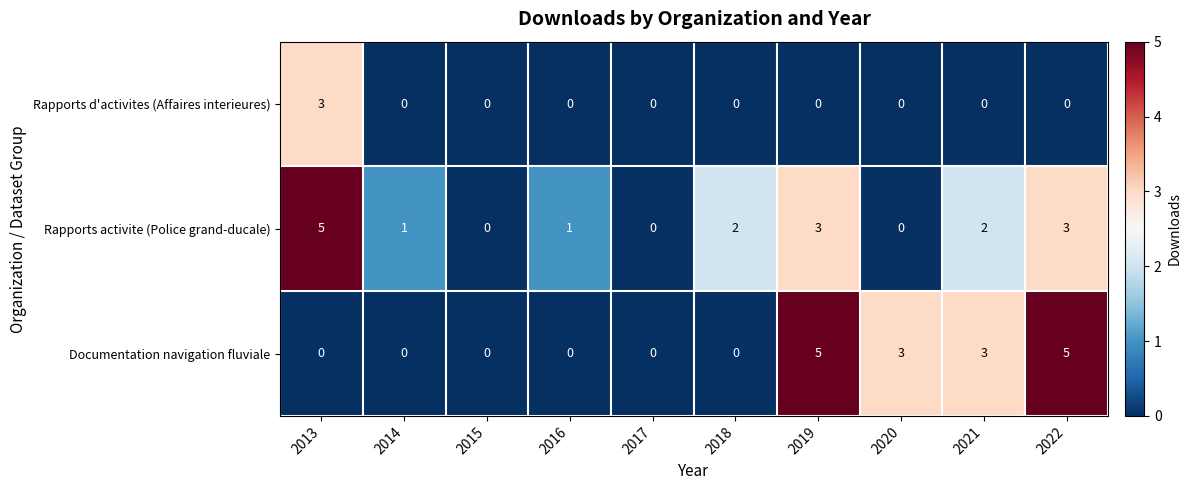

Rank the series at 2019 from lowest to highest value.

Rapports d'activites (Affaires interieures), Rapports activite (Police grand-ducale), Documentation navigation fluviale